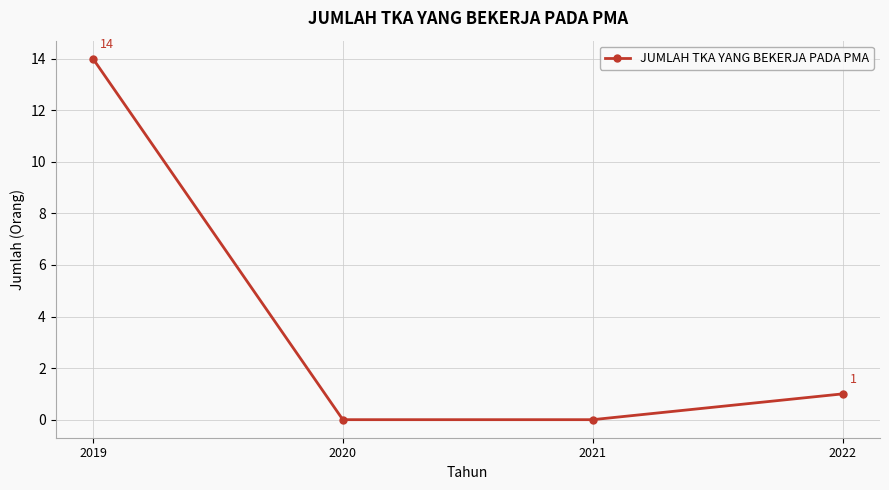

The chart shows a value of 14 at 2019. True or false?

True